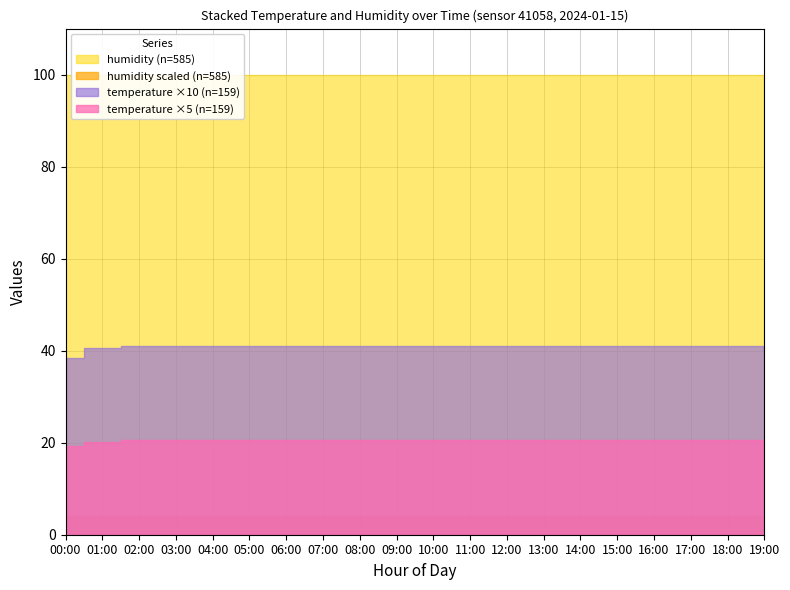

Where is the first local minimum for humidity?

12:00